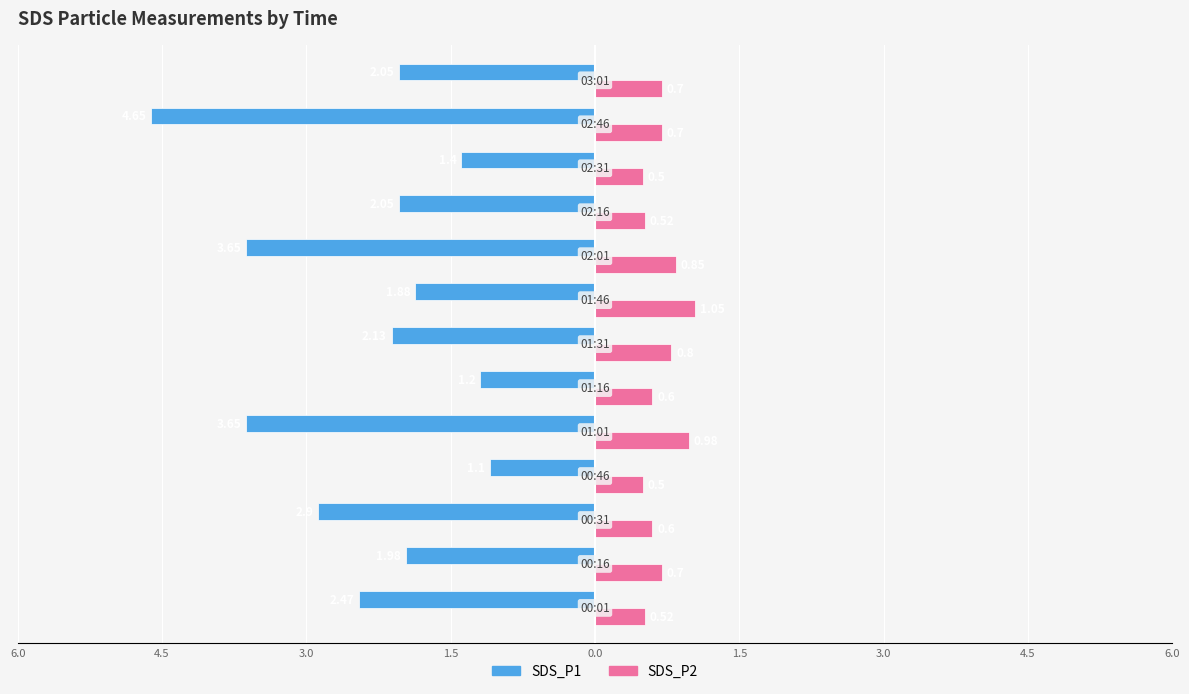

What are all the series names shown in the legend?

SDS_P1, SDS_P2